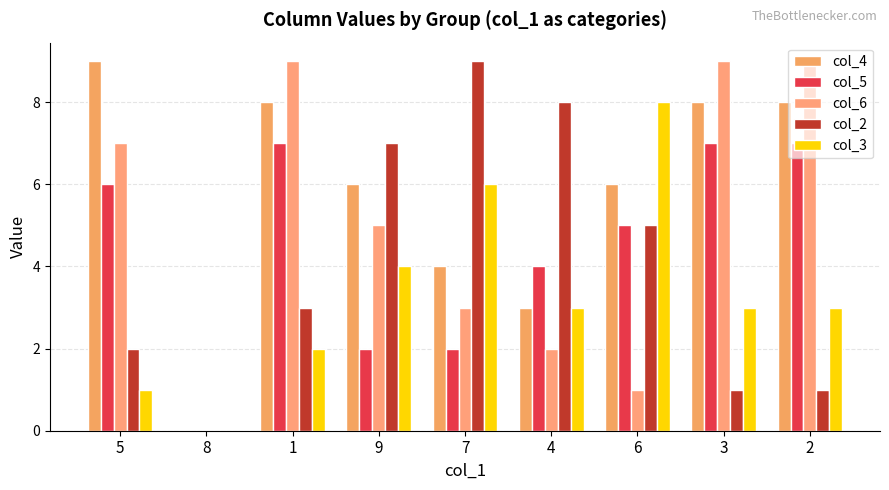

Reading left to right, what are all the values shown in this chart?

col_4: 5=9	8=0	1=8	9=6	7=4	4=3	6=6	3=8	2=8
col_5: 5=6	8=0	1=7	9=2	7=2	4=4	6=5	3=7	2=7
col_6: 5=7	8=0	1=9	9=5	7=3	4=2	6=1	3=9	2=9
col_2: 5=2	8=0	1=3	9=7	7=9	4=8	6=5	3=1	2=1
col_3: 5=1	8=0	1=2	9=4	7=6	4=3	6=8	3=3	2=3